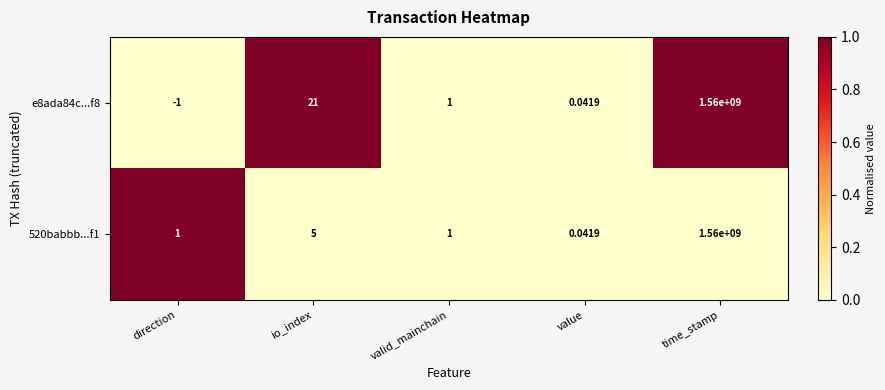

Which series has the largest total across all categories?

e8ada84c...f8